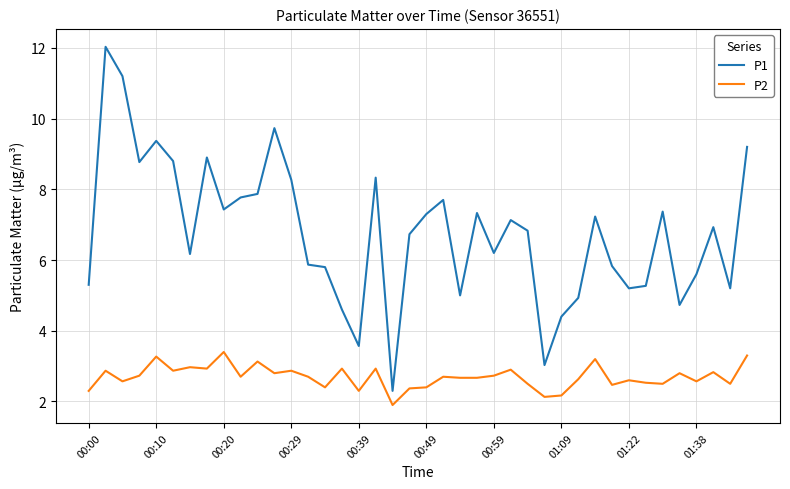

Which series has the largest total across all categories?

P1